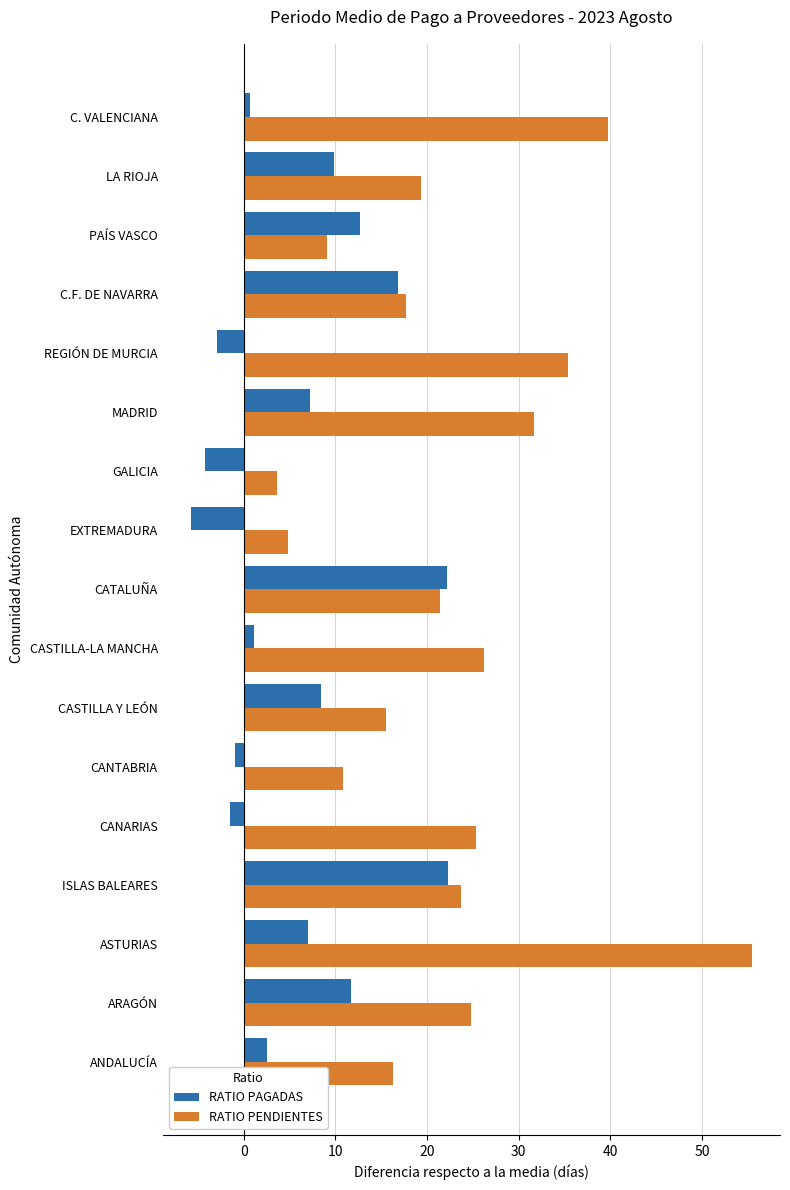

Rank the series by their maximum value, from highest to lowest.

RATIO PENDIENTES, RATIO PAGADAS